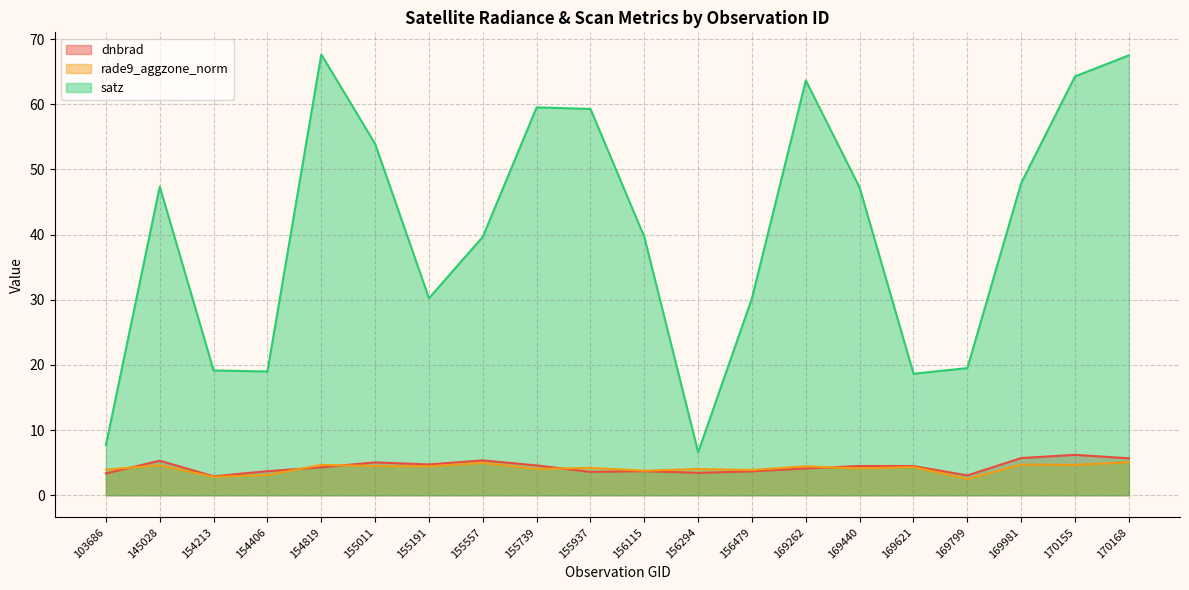

What is the total value across all series at 103686?

15.0